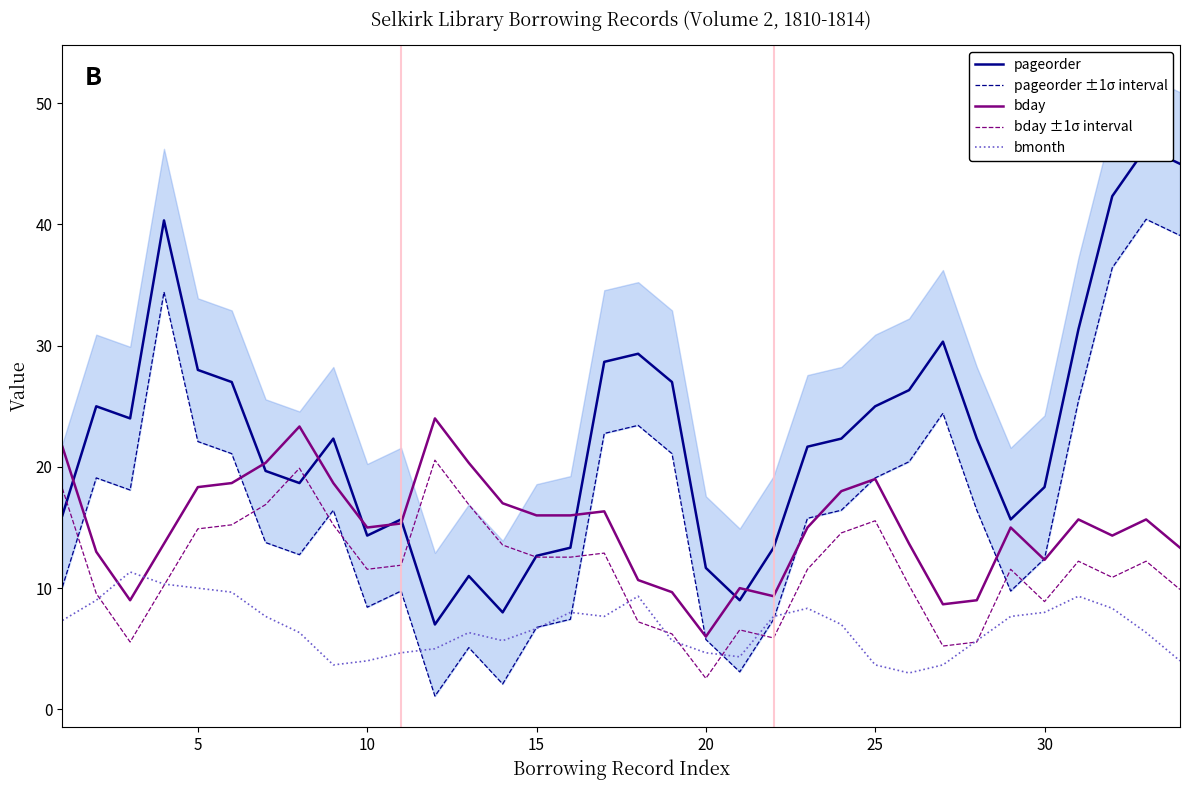

True or false: bmonth and bday ±1σ interval cross at least once.

True